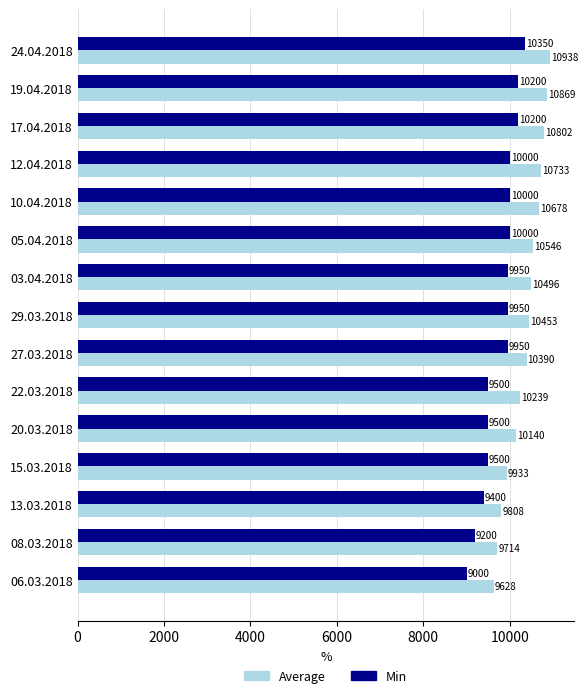

What is the smallest value displayed?

9000